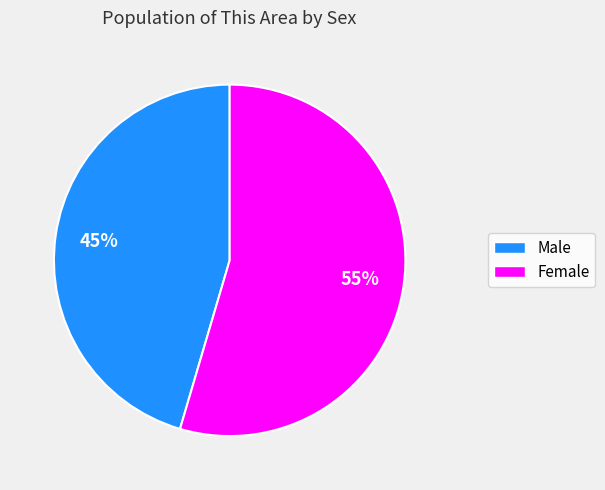

Which has a higher value, Female or Male?

Female